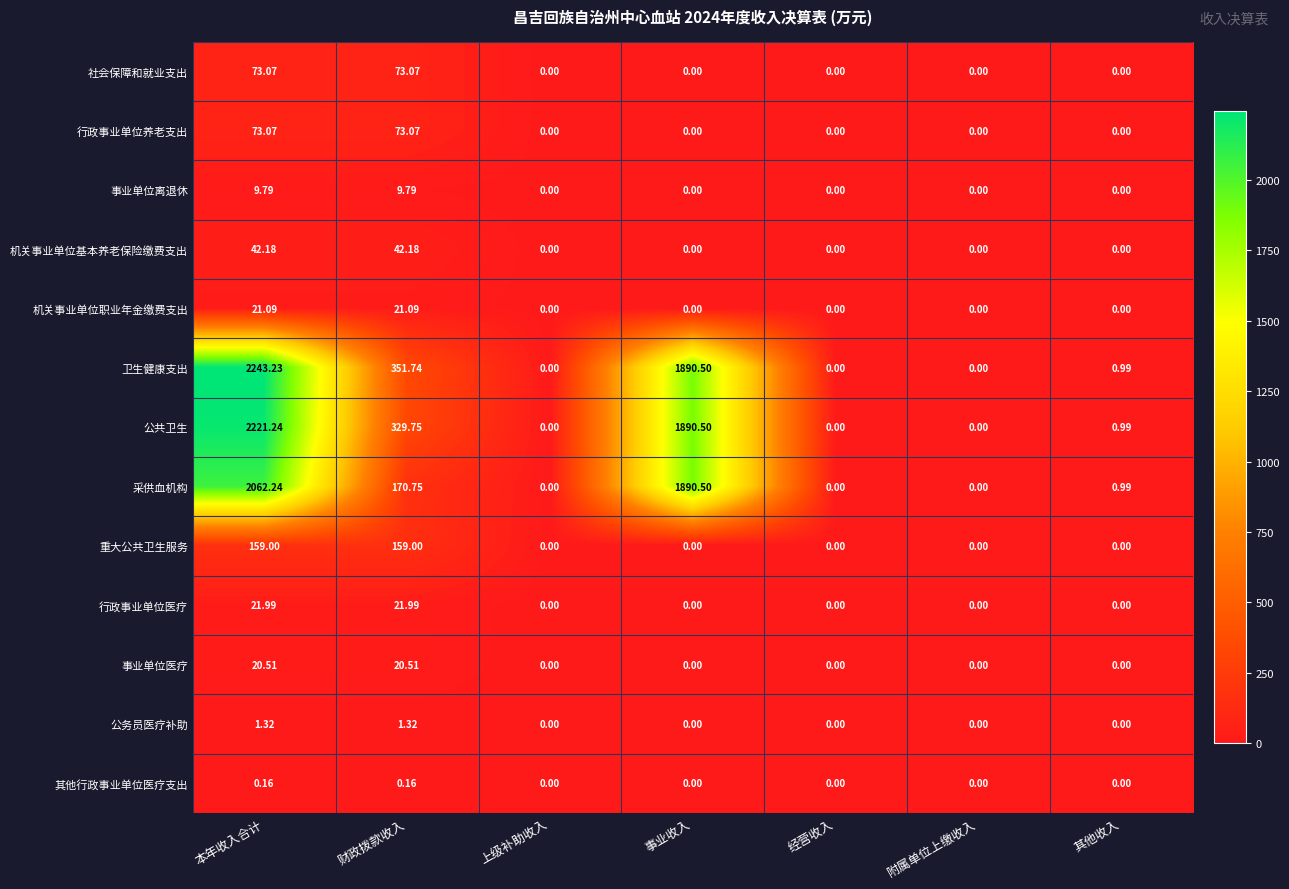

Which series has the largest total across all categories?

卫生健康支出